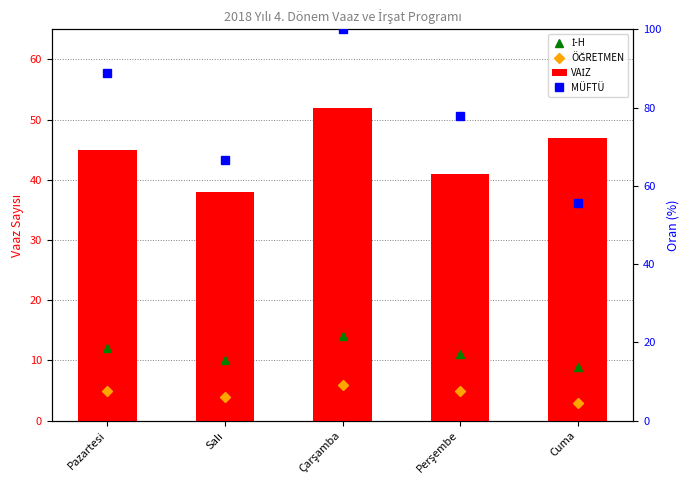

Between Perşembe and Cuma, which series saw the biggest shift?

MÜFTÜ